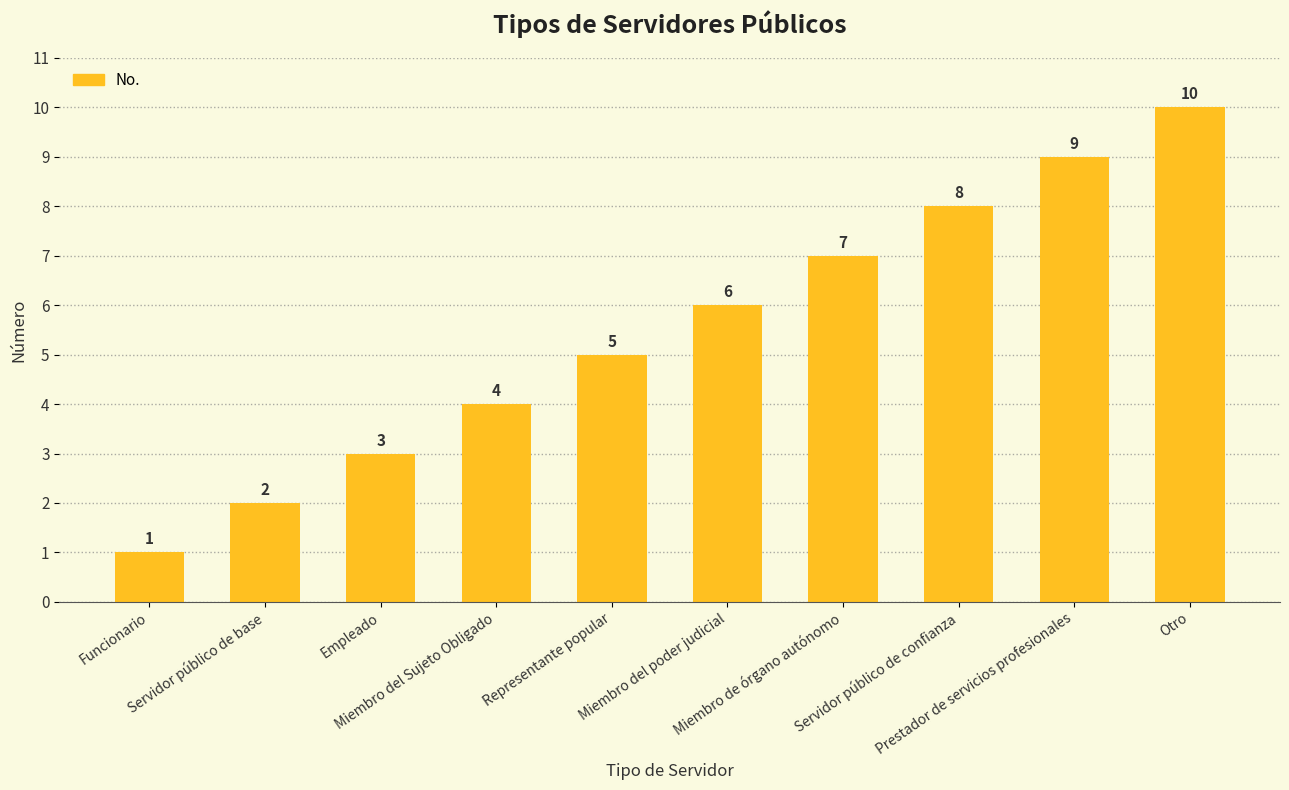

Rank the categories by value from lowest to highest.

Funcionario, Servidor público de base, Empleado, Miembro del Sujeto Obligado, Representante popular, Miembro del poder judicial, Miembro de órgano autónomo, Servidor público de confianza, Prestador de servicios profesionales, Otro